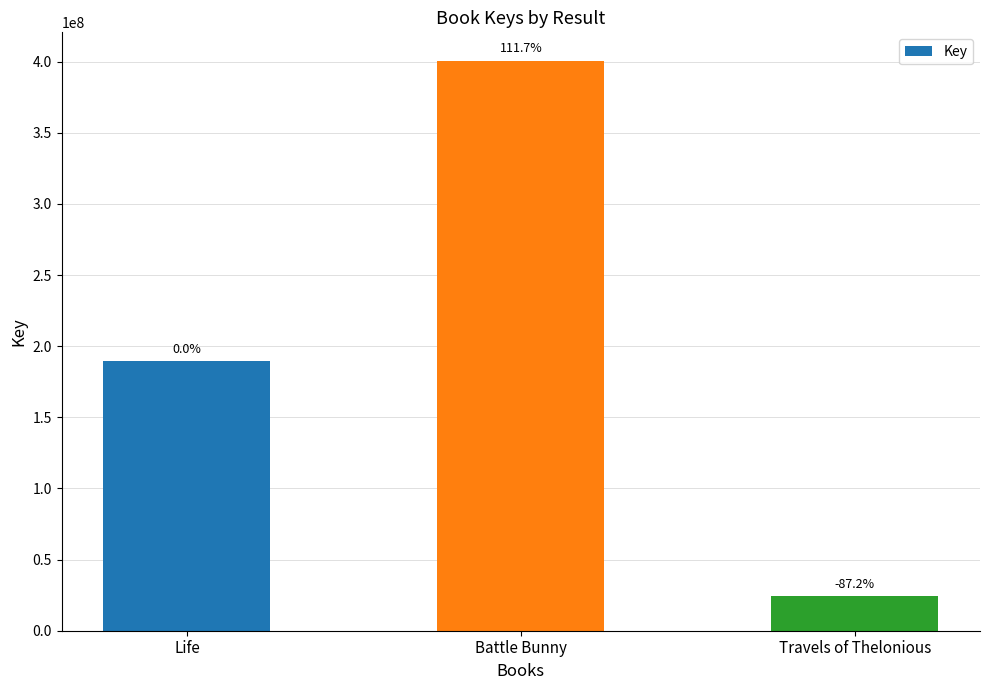

The chart shows a value of 40475642 at Travels of Thelonious. True or false?

False